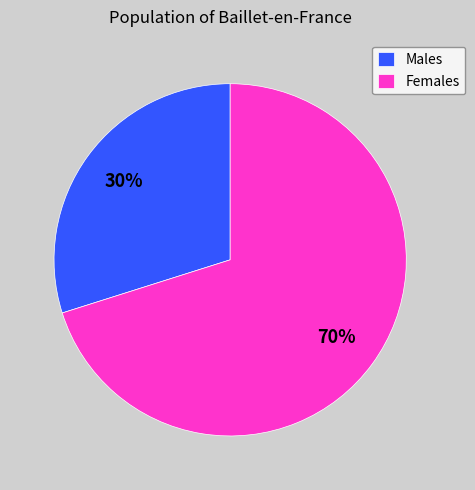

Is it true that Females is 70% of the pie?

True